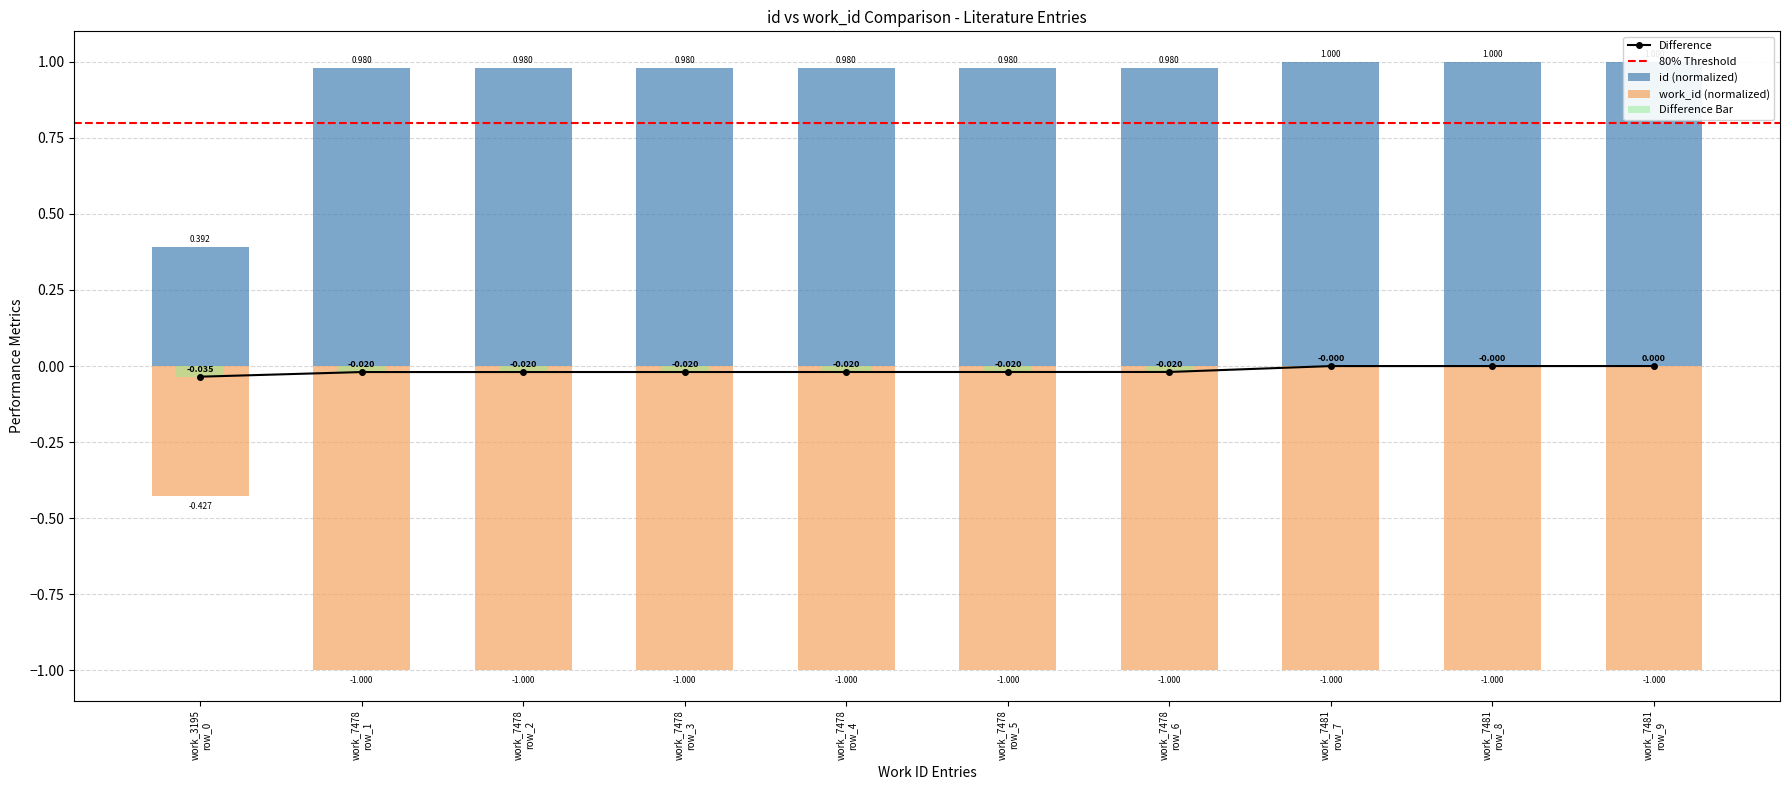

What is the sum of all values?

9.3